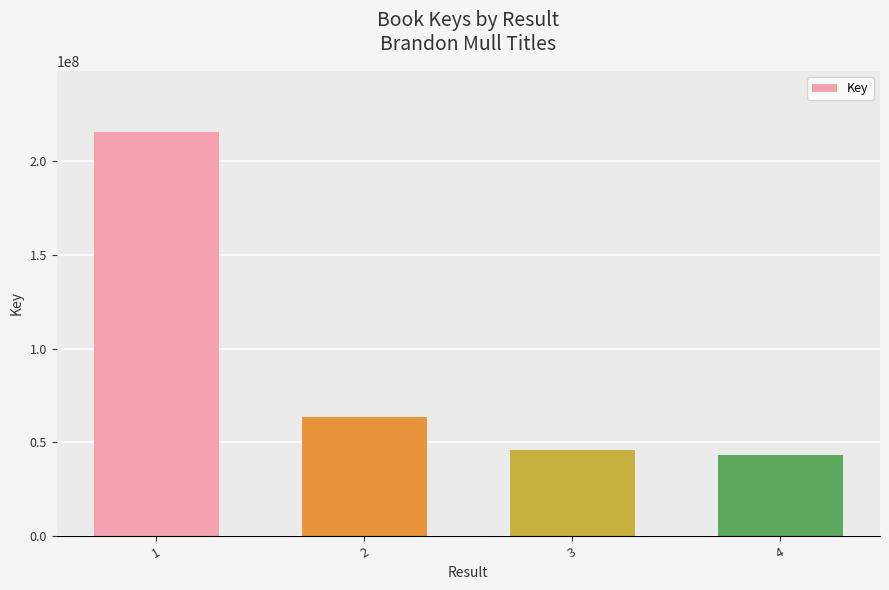

What is the difference between the values at 2 and 4?

20015032